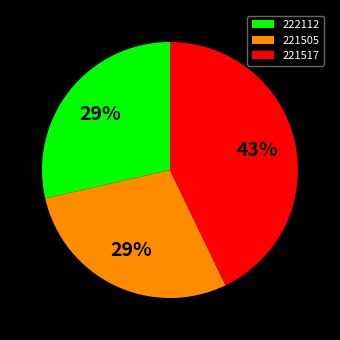

To the nearest percent, what is the average slice percentage?

33%